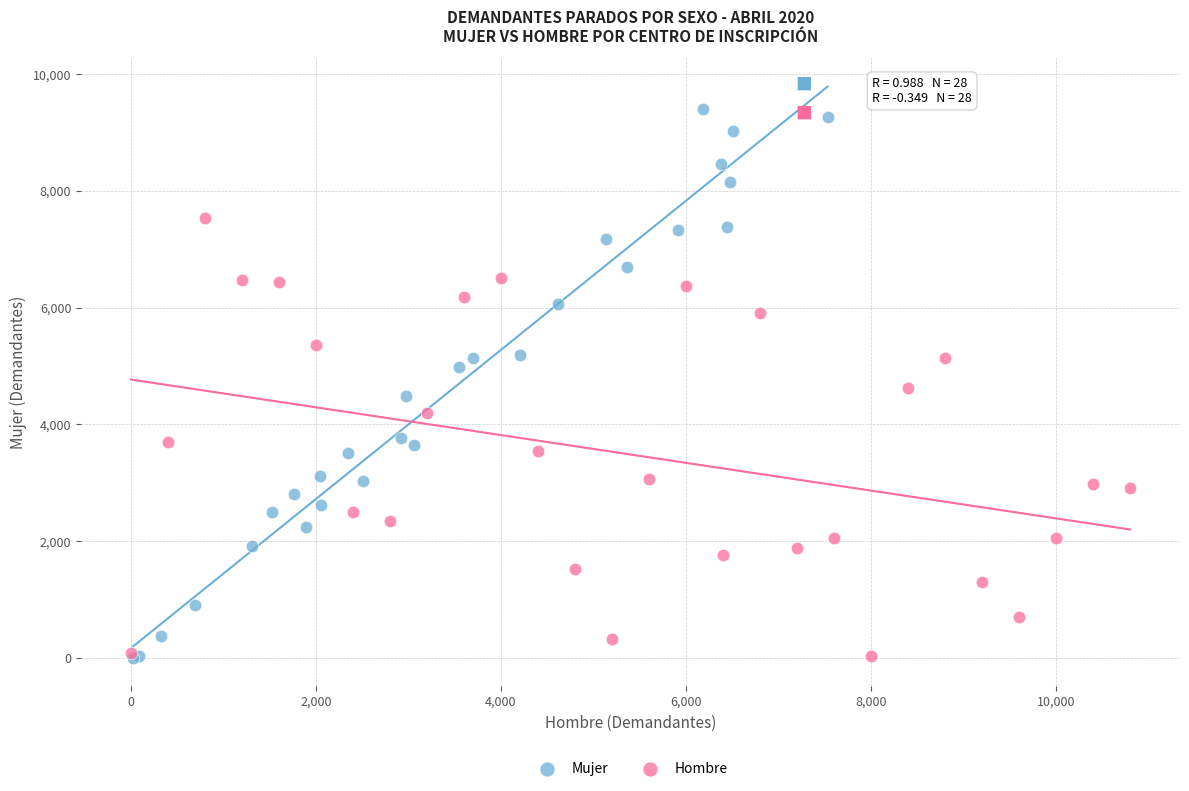

Which series reaches the maximum Y coordinate?

Mujer